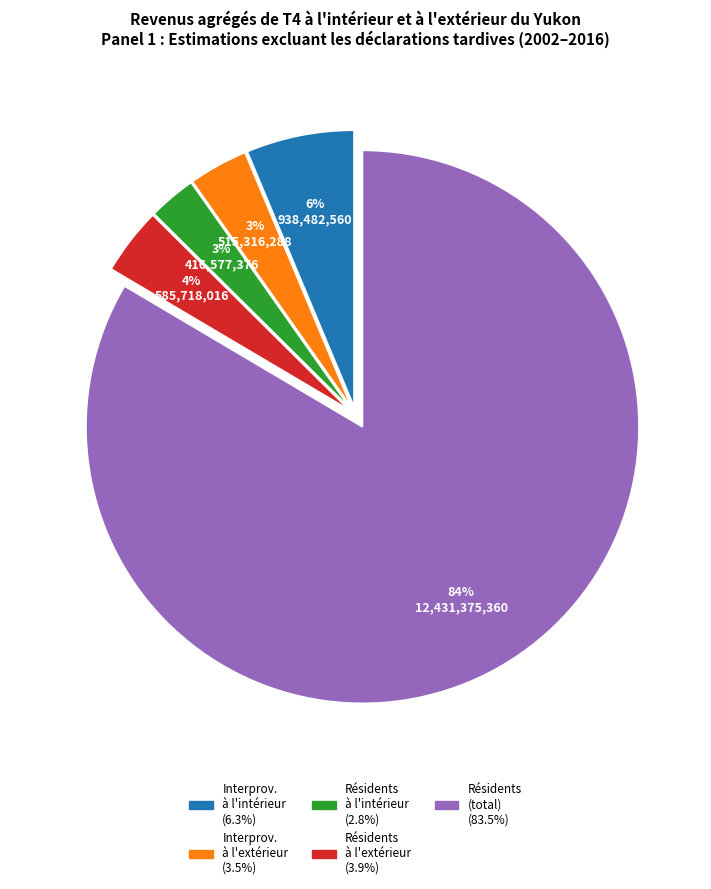

To the nearest percent, what is the average slice percentage?

20%